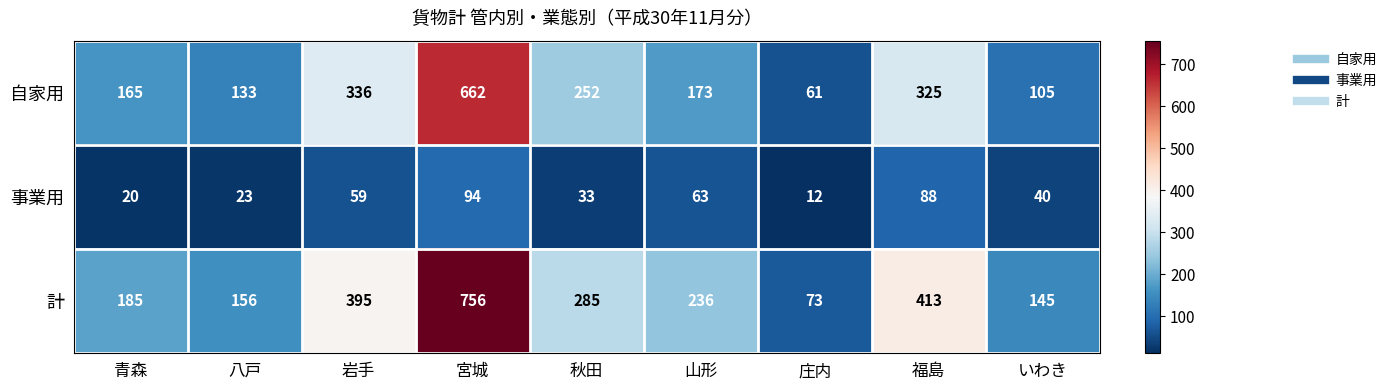

What is the maximum value shown in the chart?

756